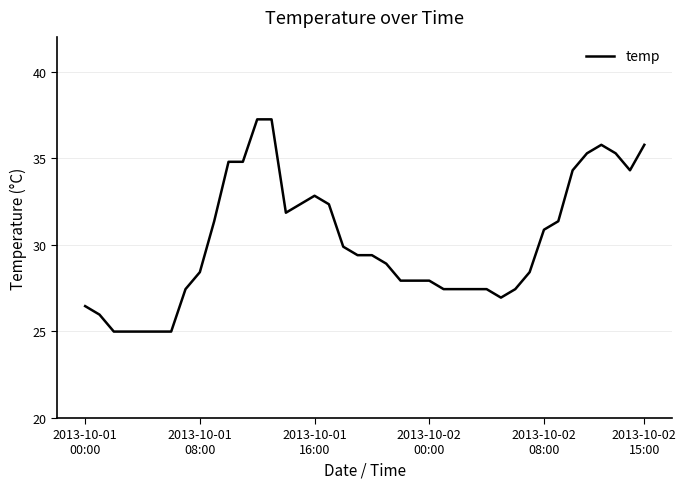

What is the minimum value shown in the chart?

25.0